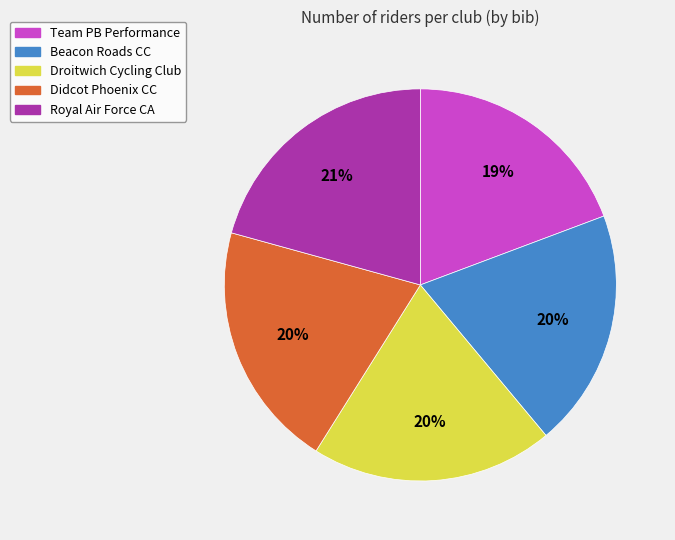

Is there any slice that represents more than half of the pie?

No